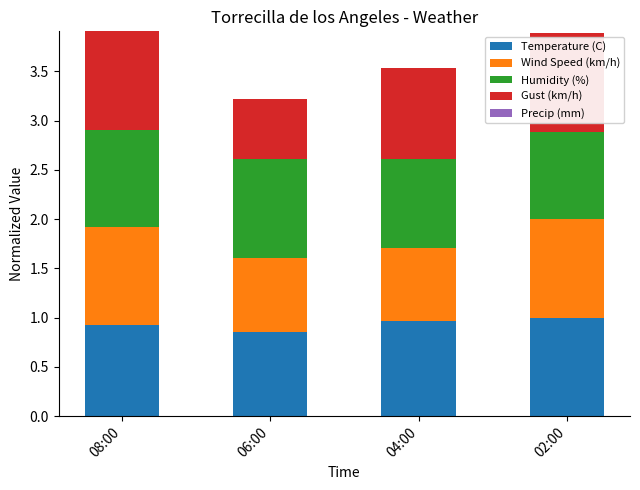

The value of Temperature (C) at 08:00 is 1.5. True or false?

False